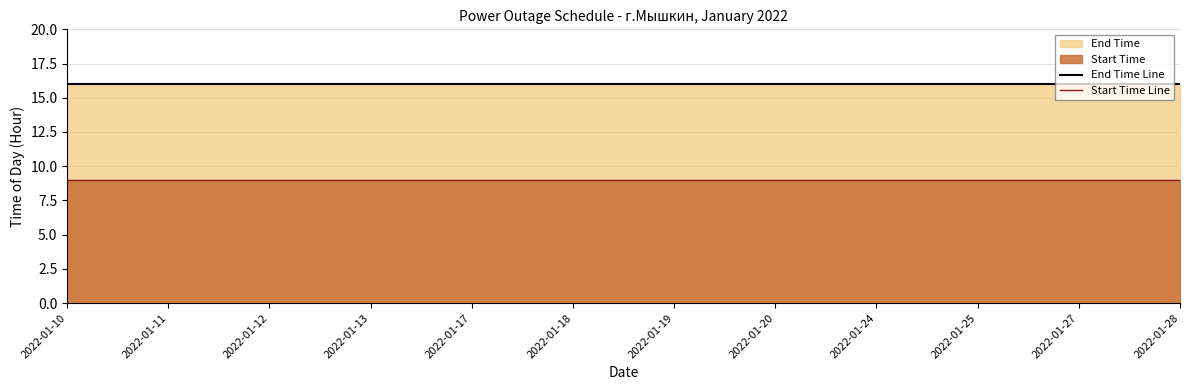

How many lines are shown in the chart?

2